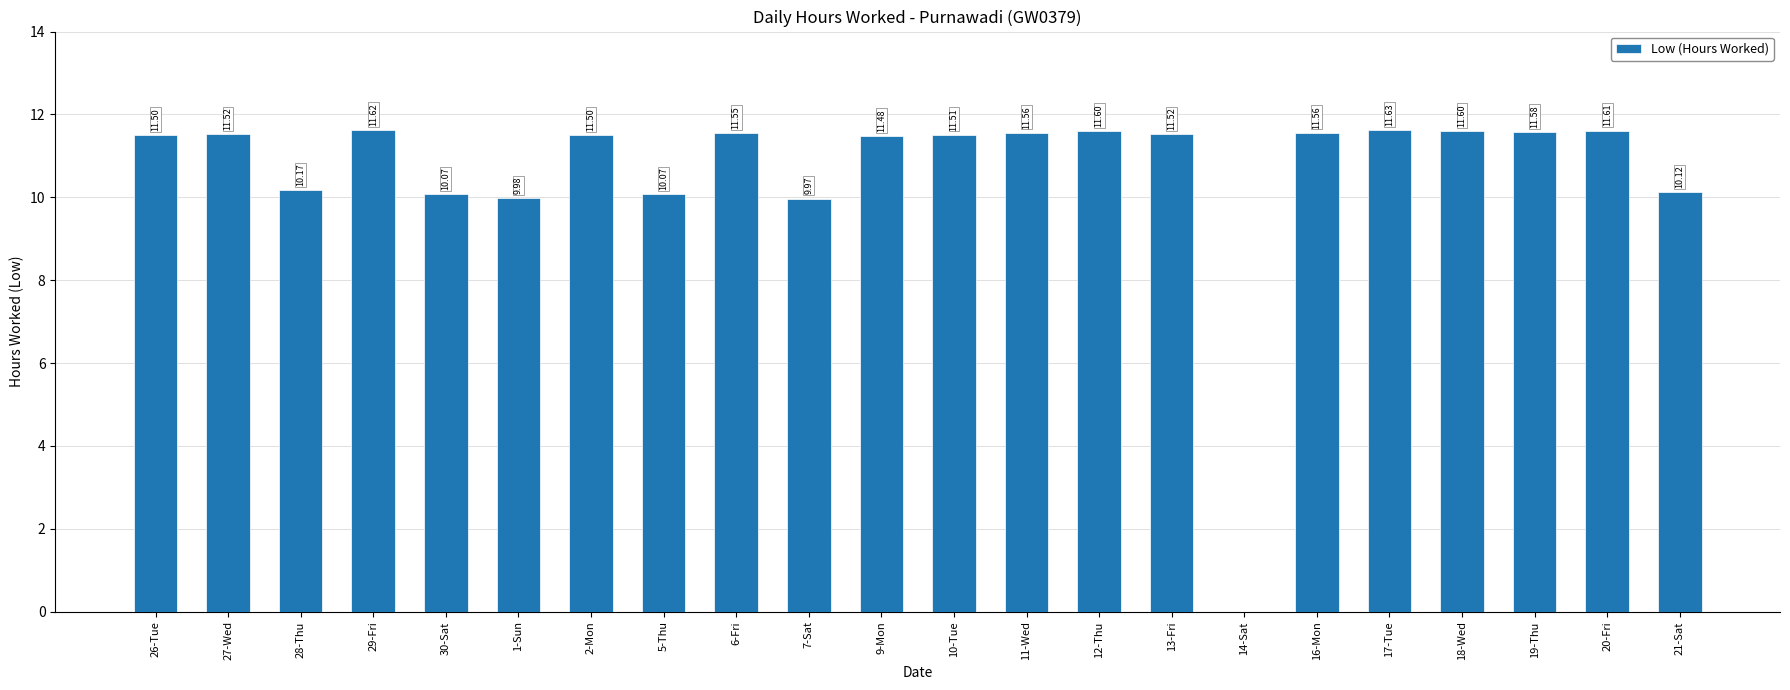

Are the bars horizontal?

No